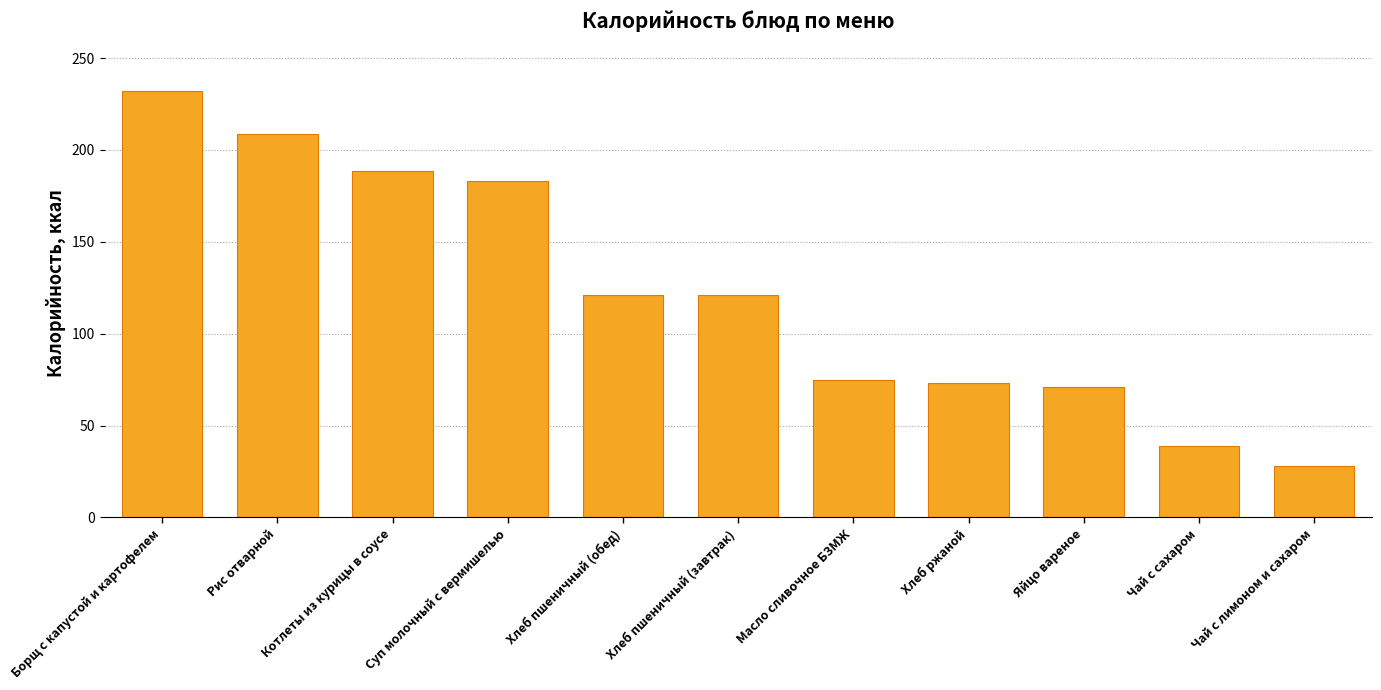

What is the change in value from Суп молочный с вермишелью to Чай с лимоном и сахаром?

-155.1